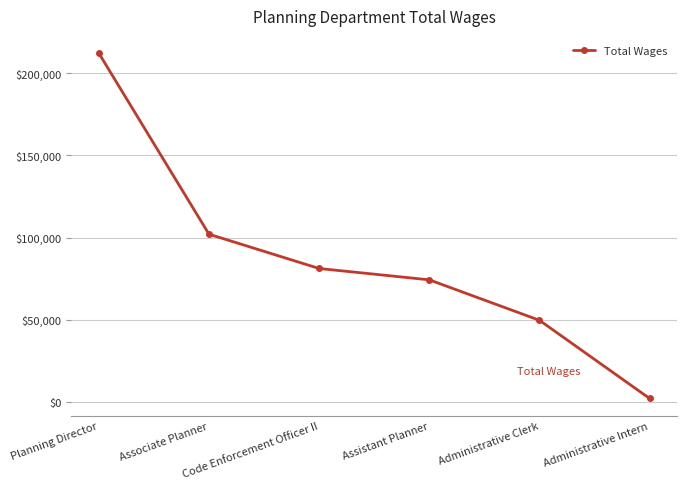

What is the label of the 2nd point from the right?

Administrative Clerk